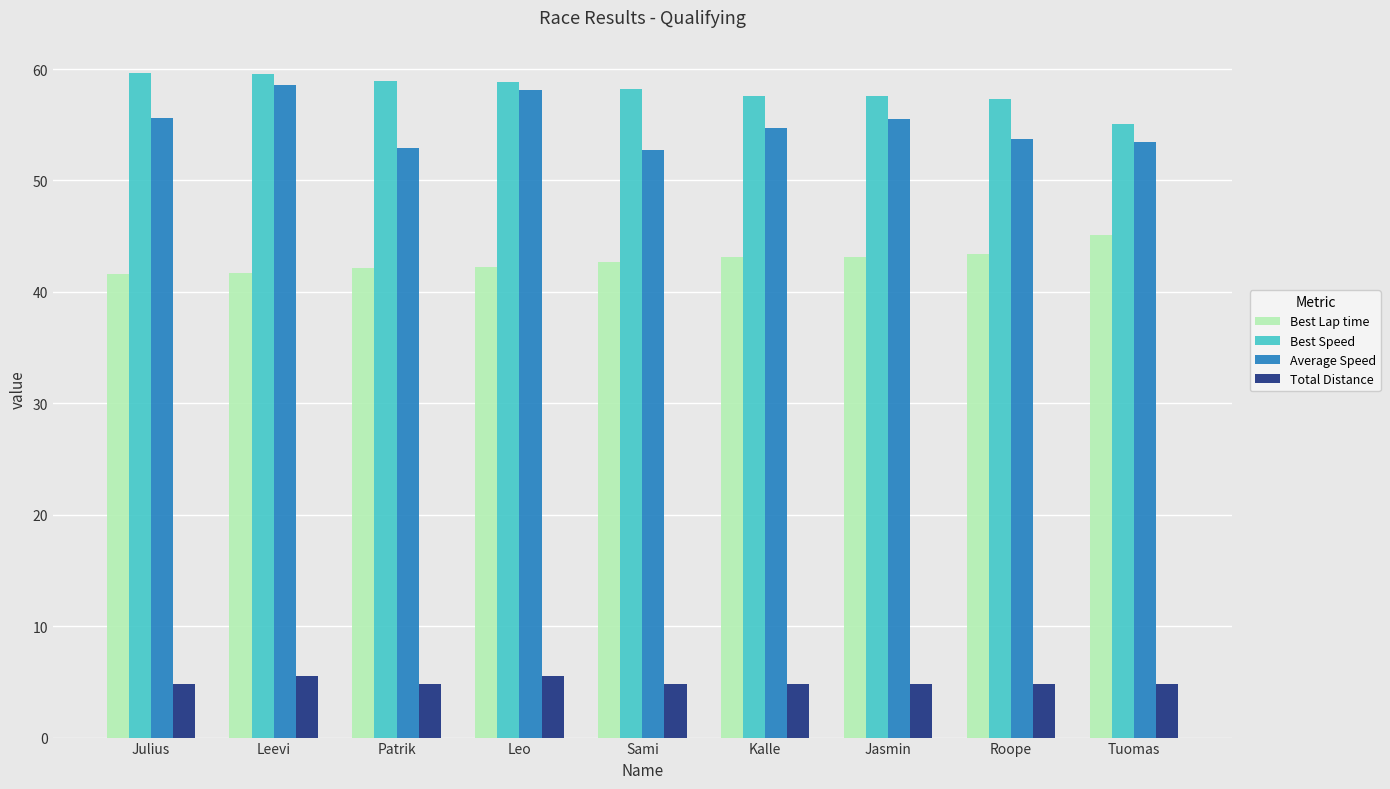

What is the approximate value of Average Speed at Sami?

52.8